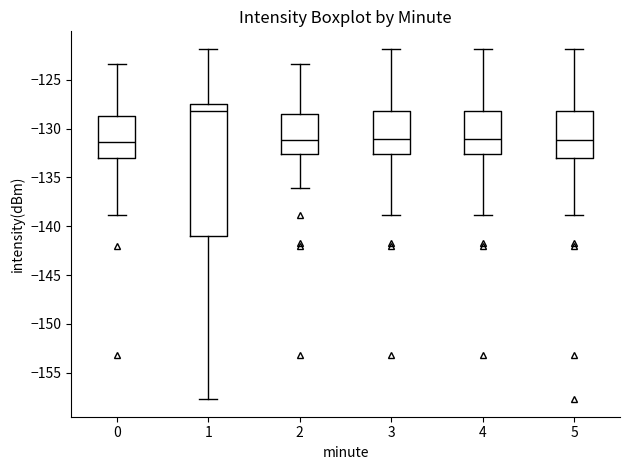

Comparing the boxes themselves (not the whiskers), which one is the tallest?

1